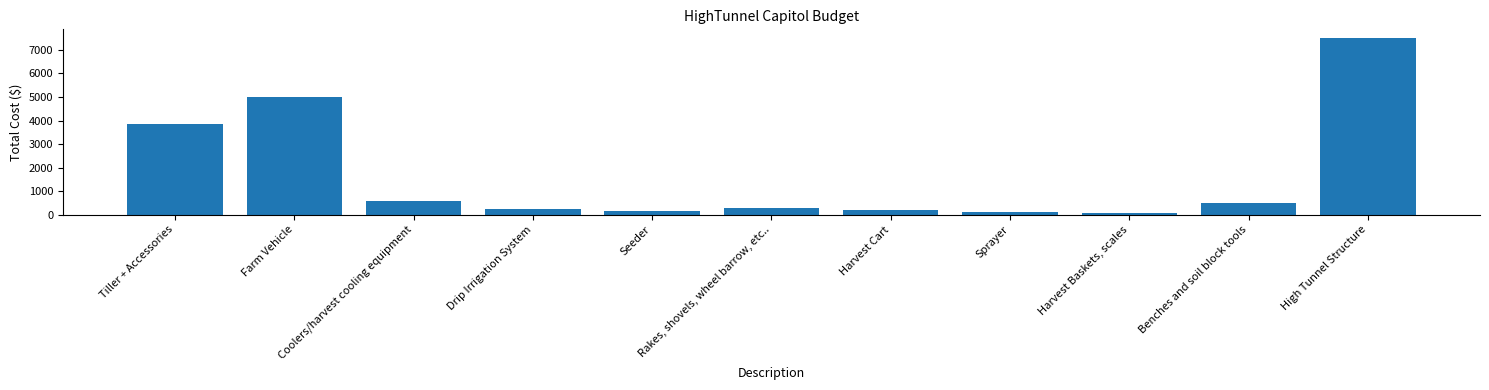

What is the label of the 1st bar from the right?

High Tunnel Structure